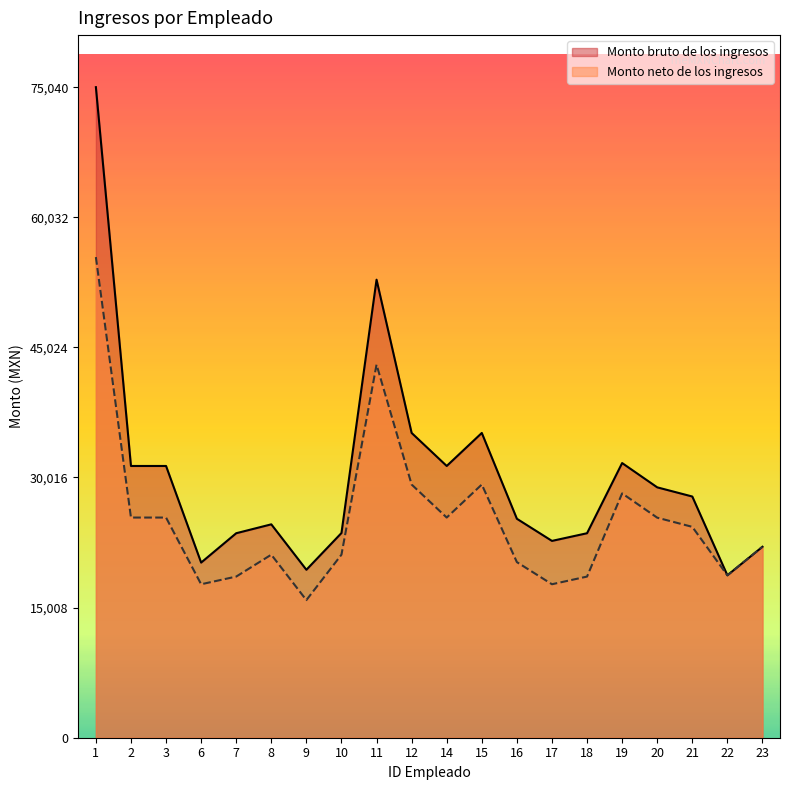

Does the chart display data point markers on the line(s)?

No